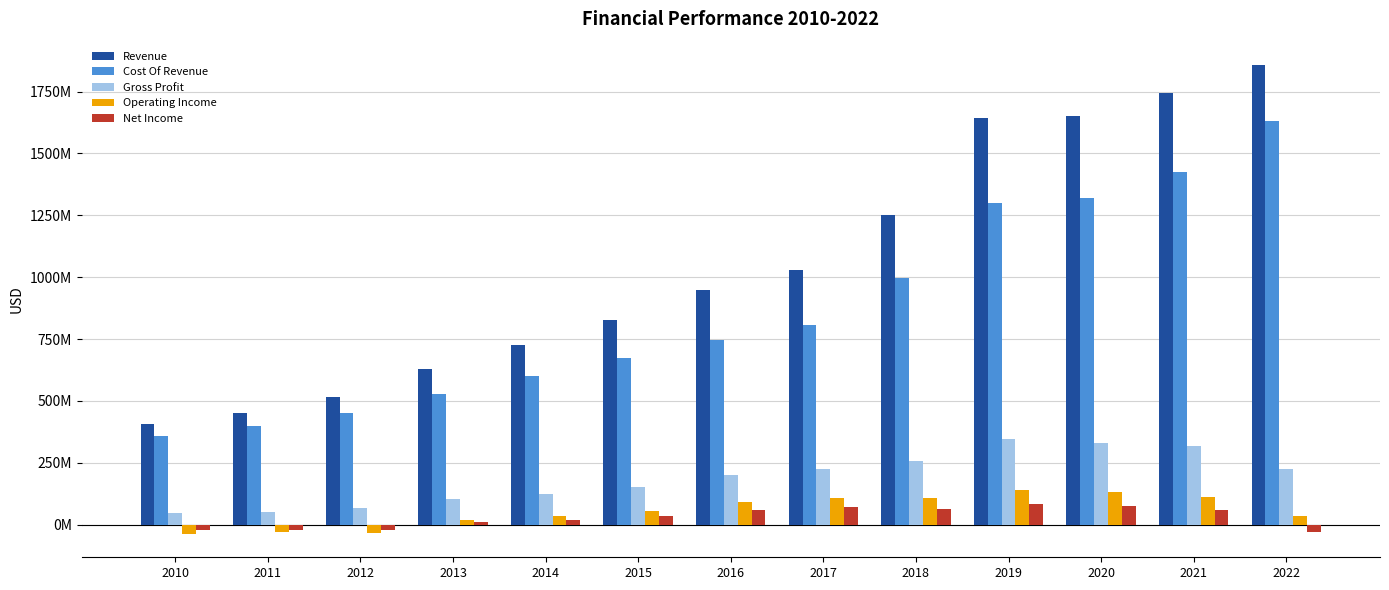

List the labels in order of Net Income value, smallest first.

2022, 2010, 2012, 2011, 2013, 2014, 2015, 2016, 2021, 2018, 2017, 2020, 2019